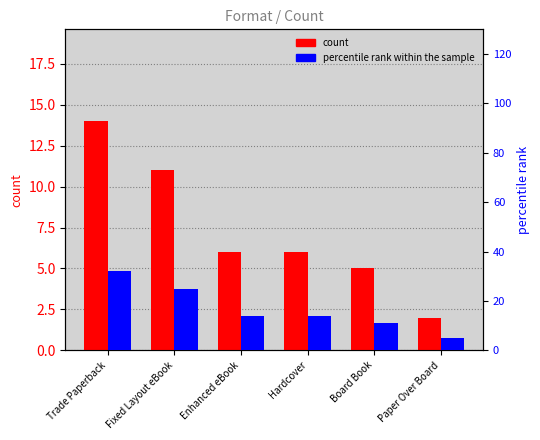

Reading right to left, extract all data points from this chart.

count: Paper Over Board=2	Board Book=5	Hardcover=6	Enhanced eBook=6	Fixed Layout eBook=11	Trade Paperback=14
percentile rank within the sample: Paper Over Board=5	Board Book=11	Hardcover=14	Enhanced eBook=14	Fixed Layout eBook=25	Trade Paperback=32